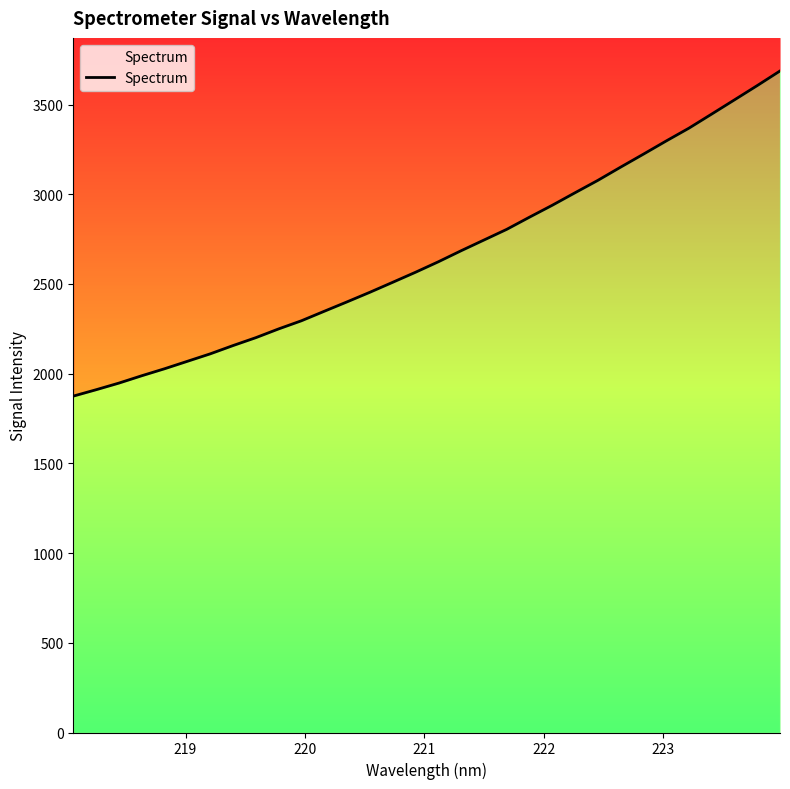

What is the maximum value shown in the chart?

3687.2